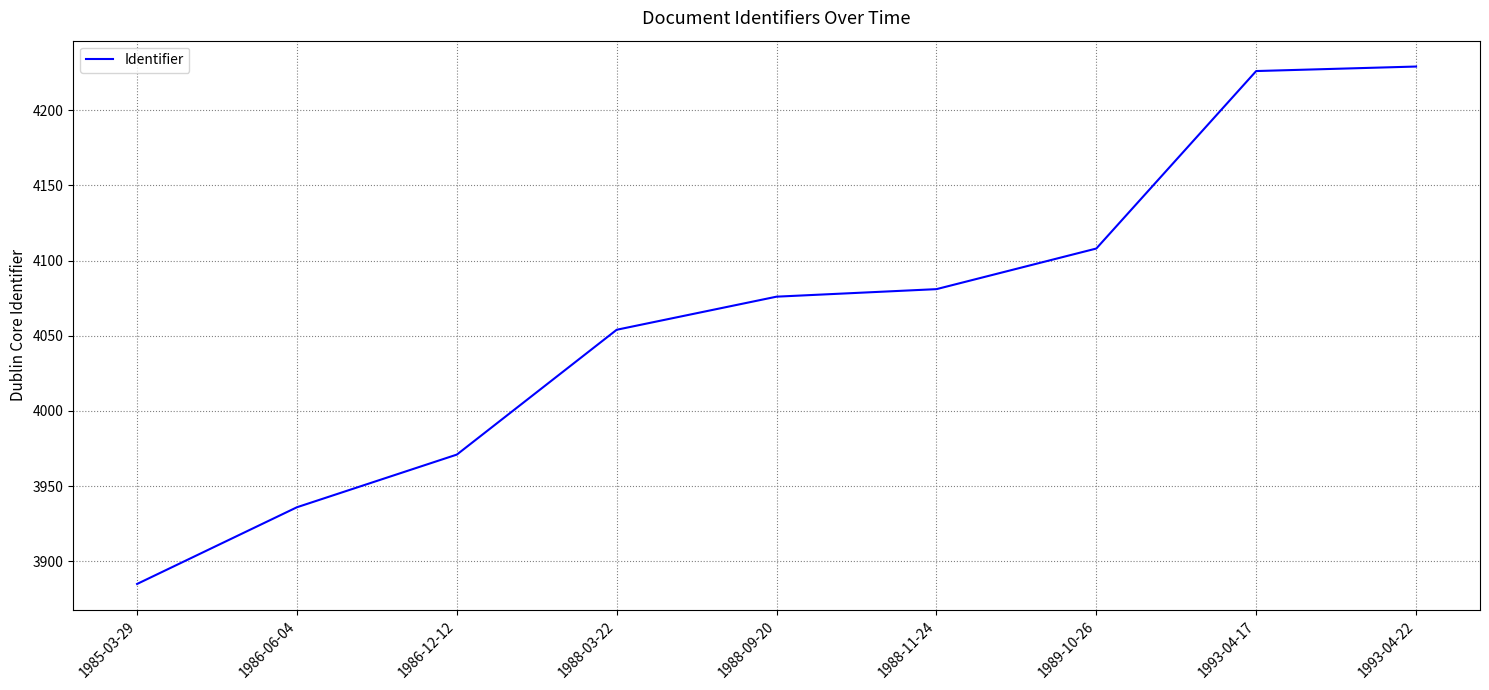

True or false: the data shows 4108 at 1989-10-26.

True